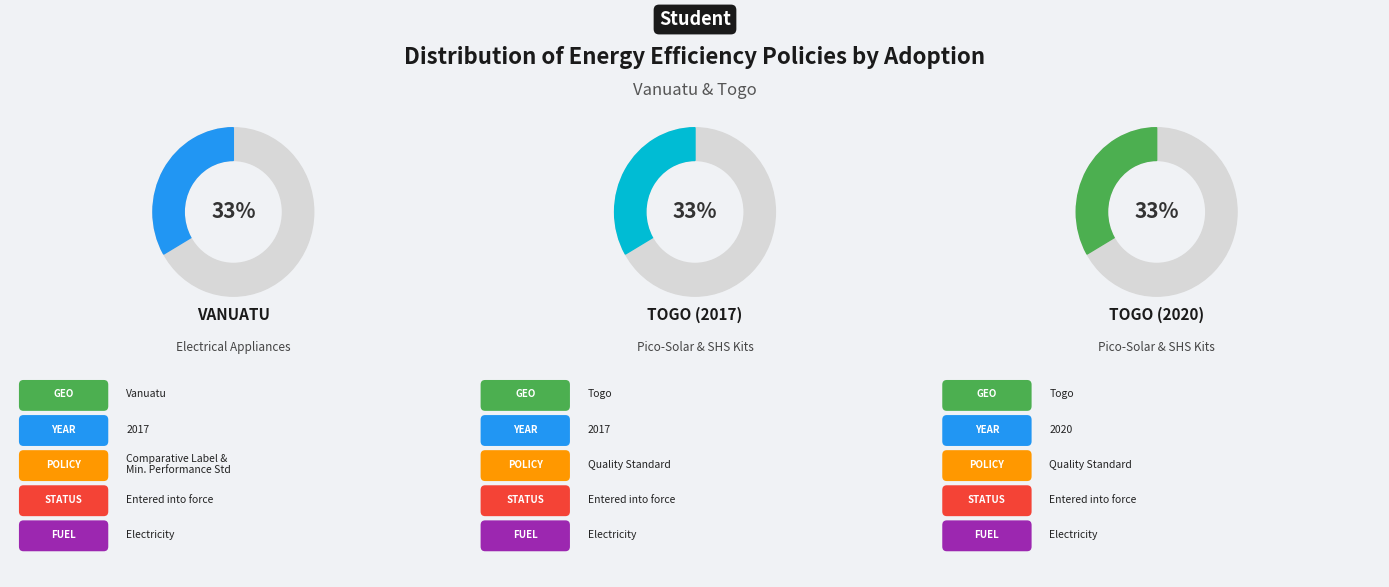

How many segments does this pie chart have?

3